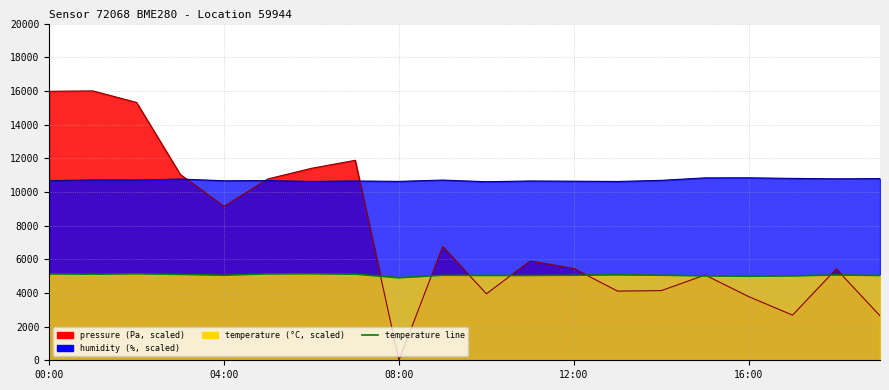

What is the approximate value of pressure line at 7?

11877.2